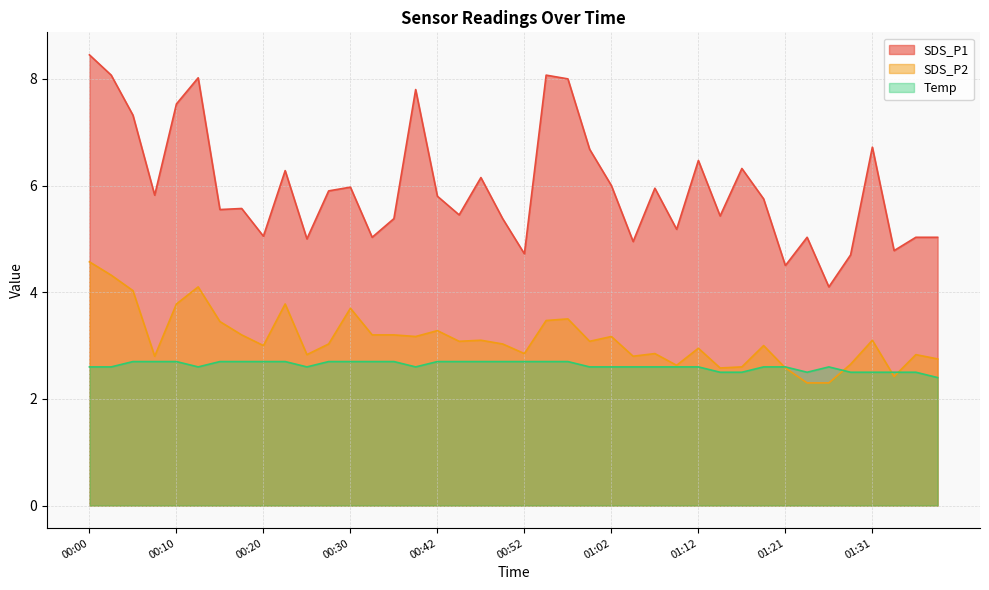

How many interior local valleys does the Temp series have?

4